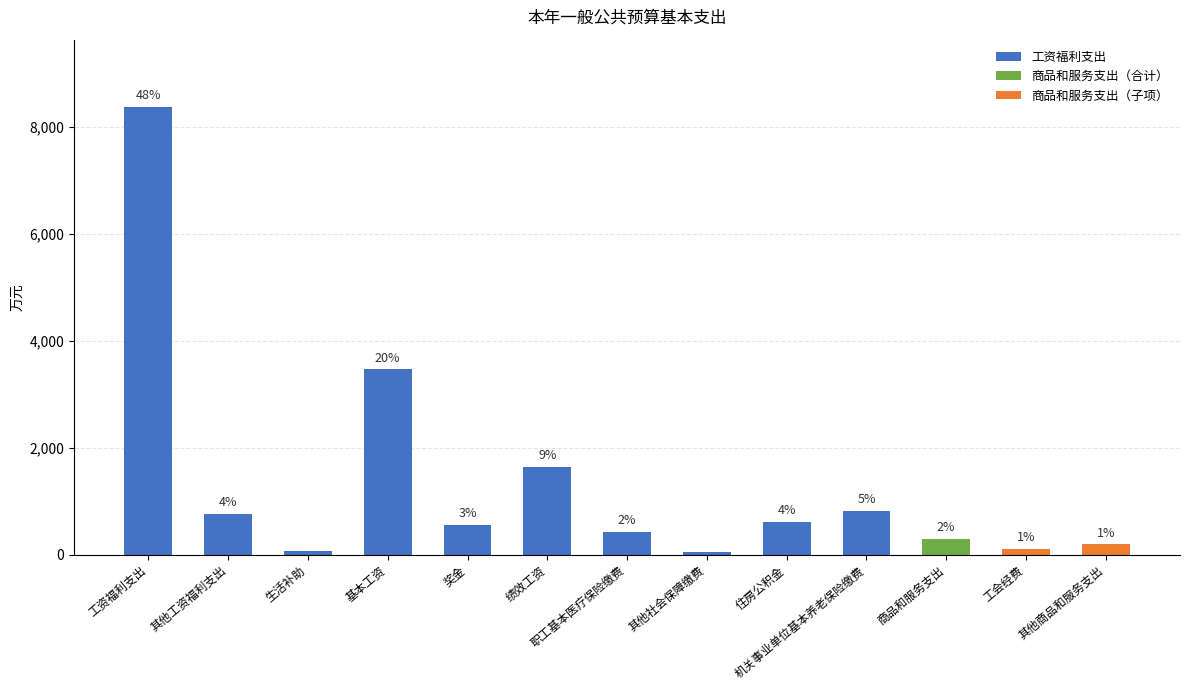

Reading left to right, extract all data points from this chart.

工资福利支出=8377.3	其他工资福利支出=763.2	生活补助=63.7	基本工资=3463.2	奖金=552.6	绩效工资=1637.7	职工基本医疗保险缴费=423.4	其他社会保障缴费=45.4	住房公积金=612.1	机关事业单位基本养老保险缴费=816.1	商品和服务支出=290.8	工会经费=102.0	其他商品和服务支出=188.7